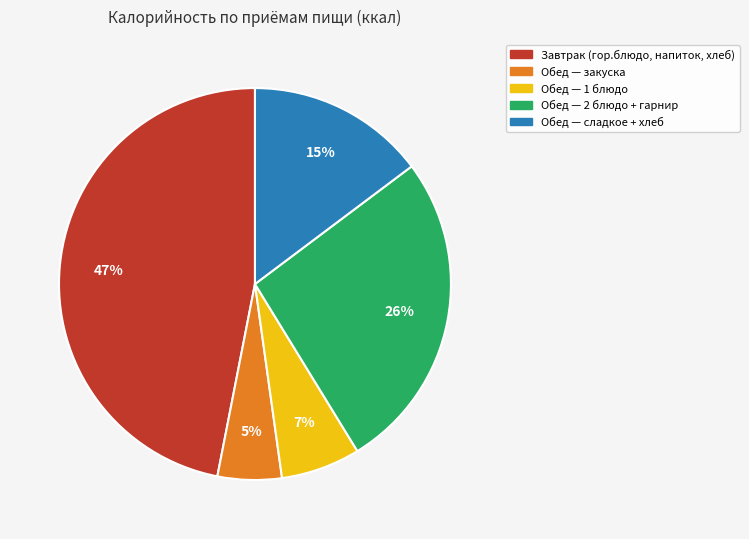

To the nearest percent, what is the average slice percentage?

20%